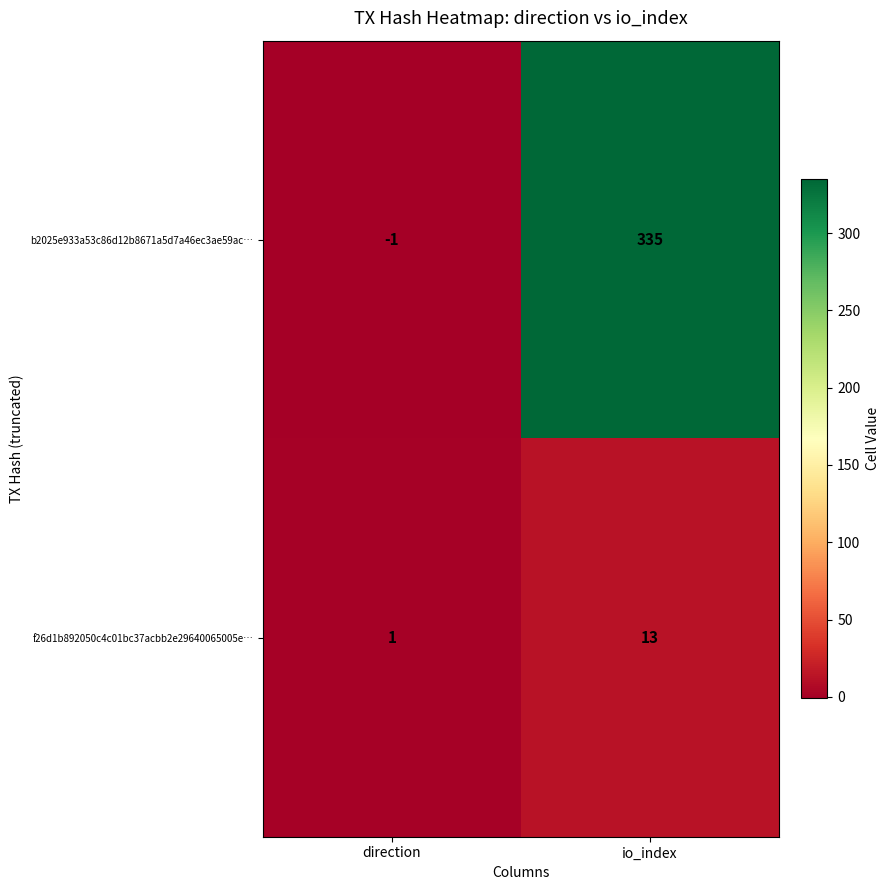

The b2025e933a53c86d12b8671a5d7a46ec3ae59ac… series shows 335 at io_index. True or false?

True